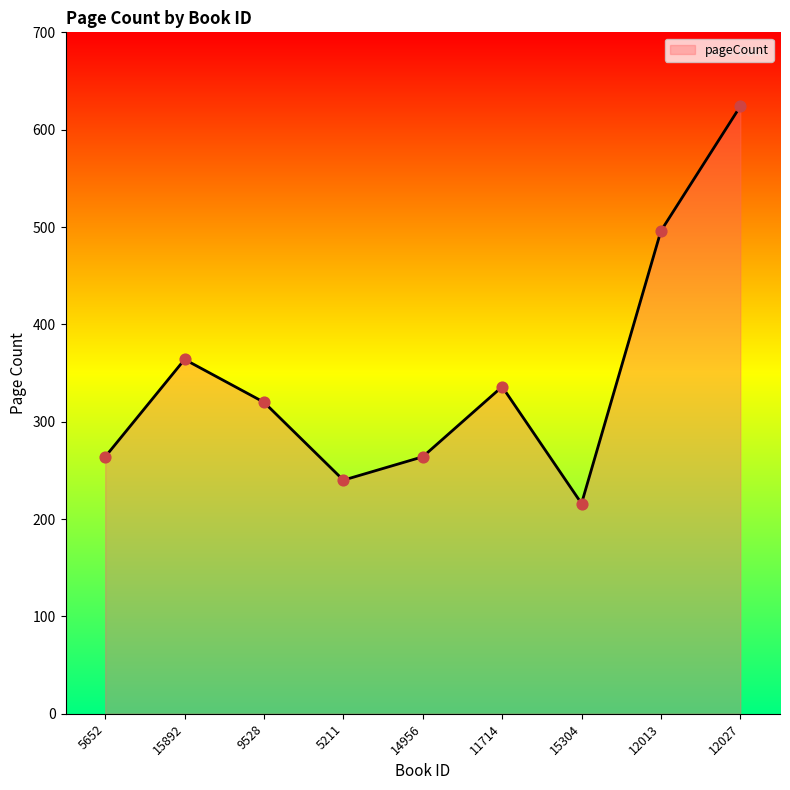

Between 5211 and 5652, which is larger?

5652